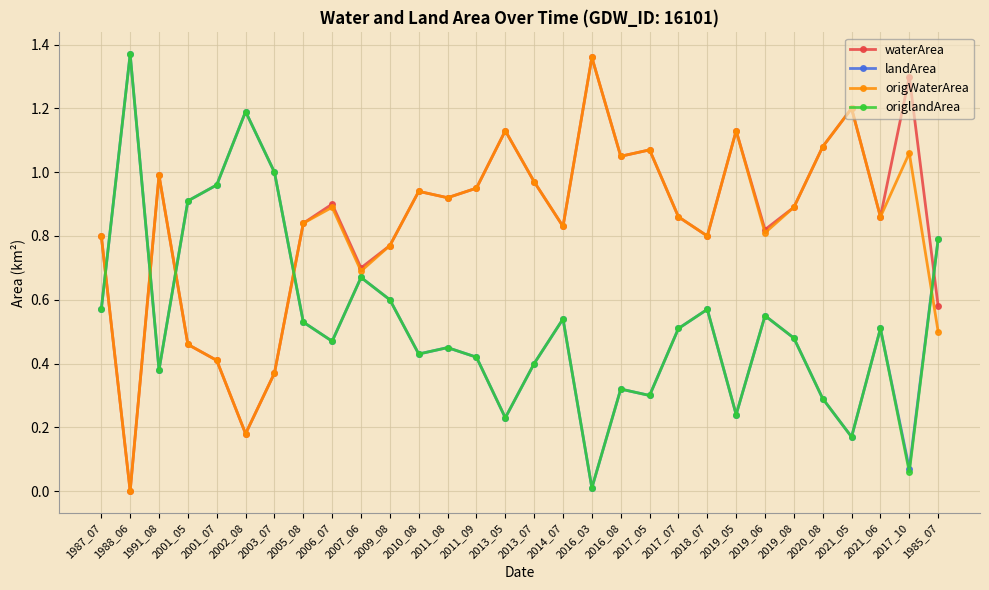

At which category does landArea reach its first local valley?

1991_08